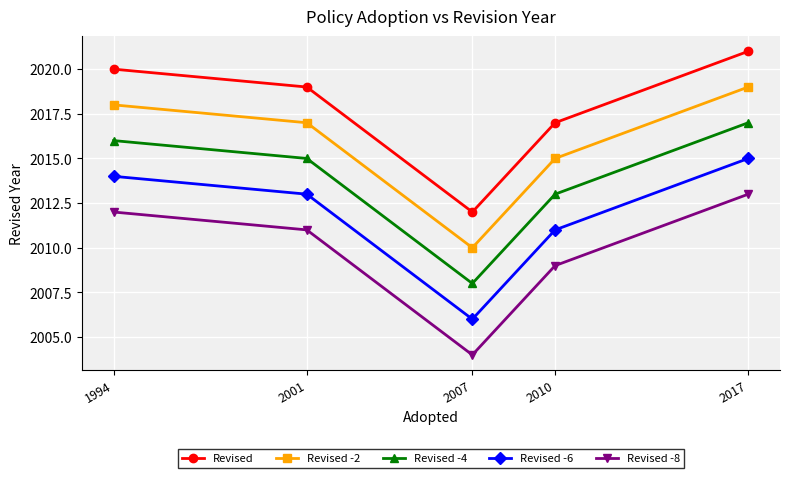

True or false: Revised and Revised -4 intersect in this chart.

False